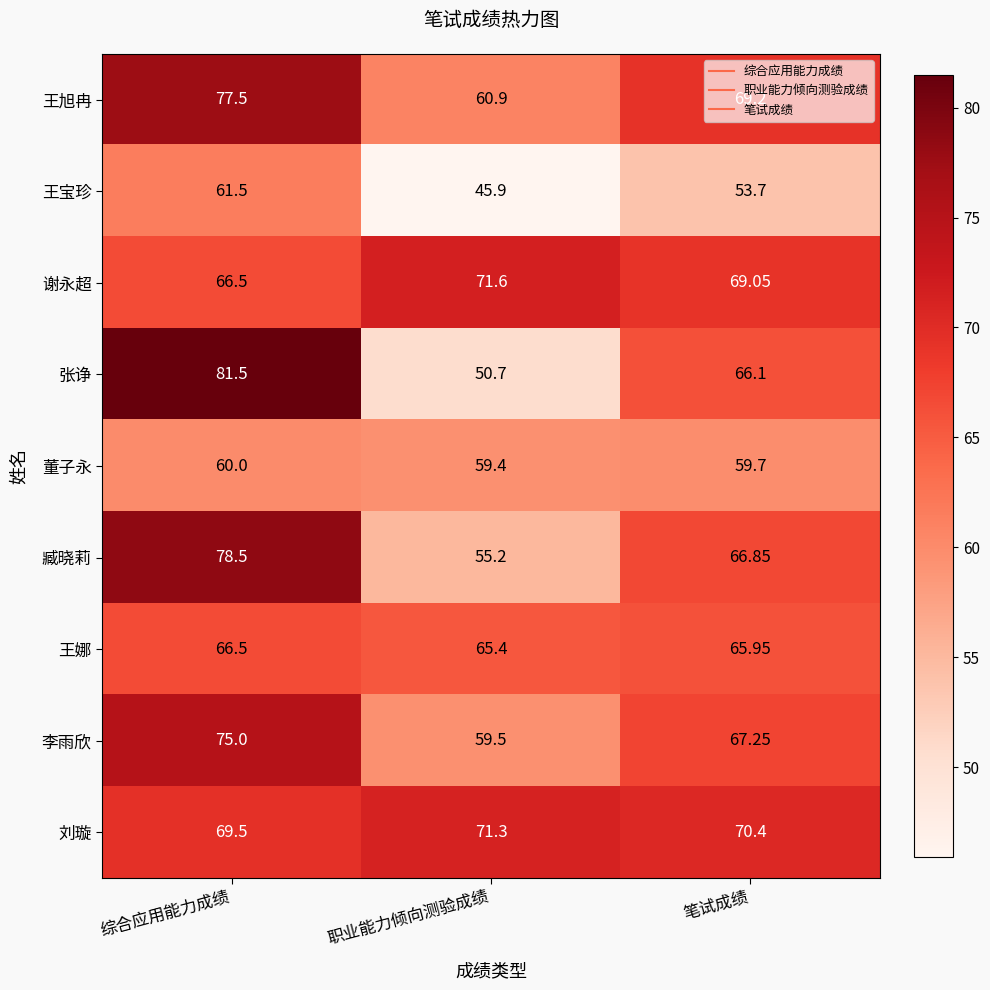

Which series has the widest spread of values?

张诤